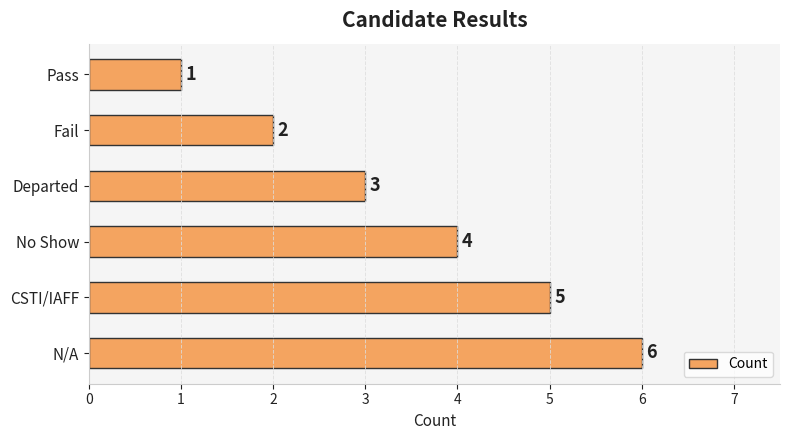

Count the values in the range 2 to 5.

4